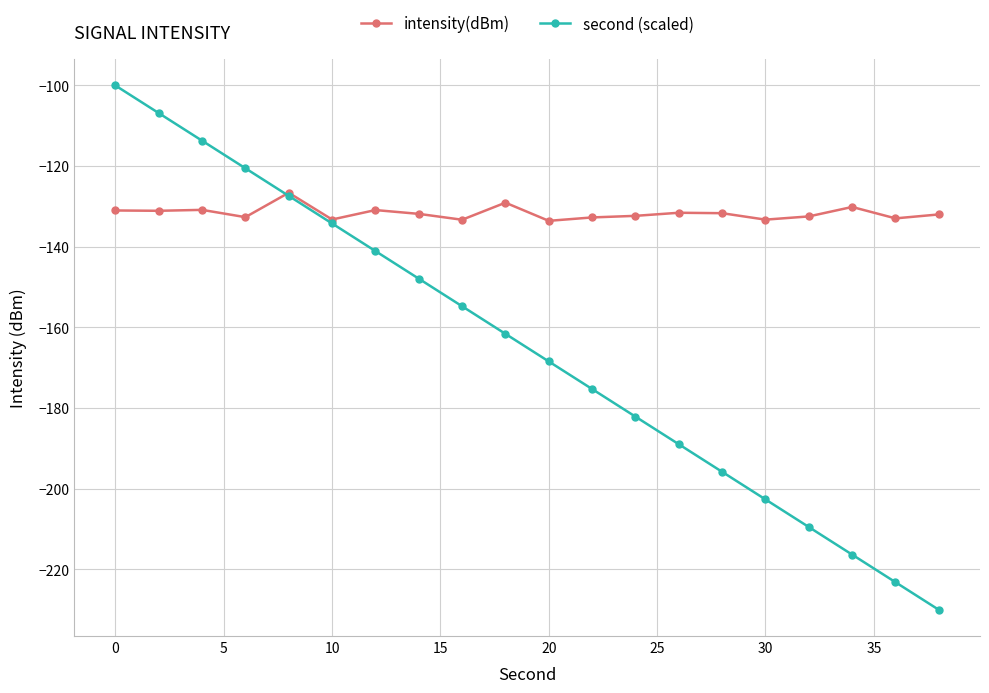

What is the value of the intensity(dBm) point at the 5th from the left?

-126.6